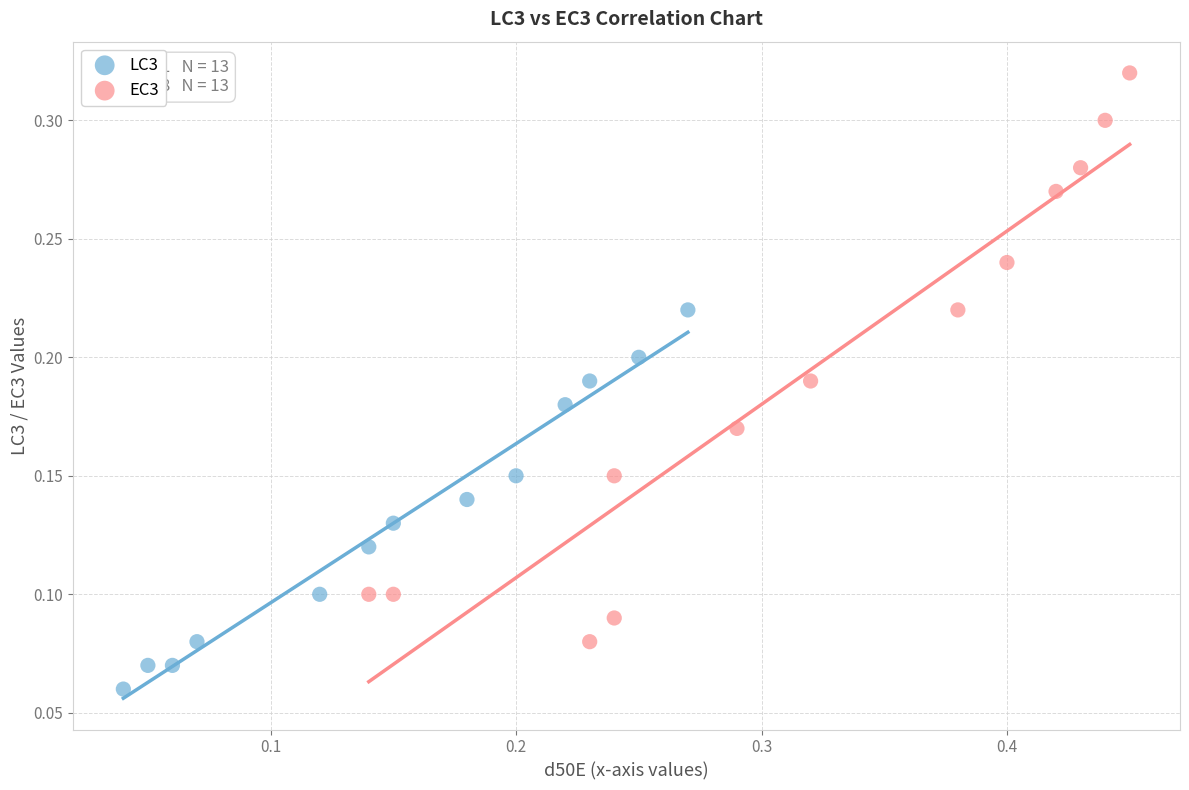

Which series has the largest Y range (max minus min)?

EC3